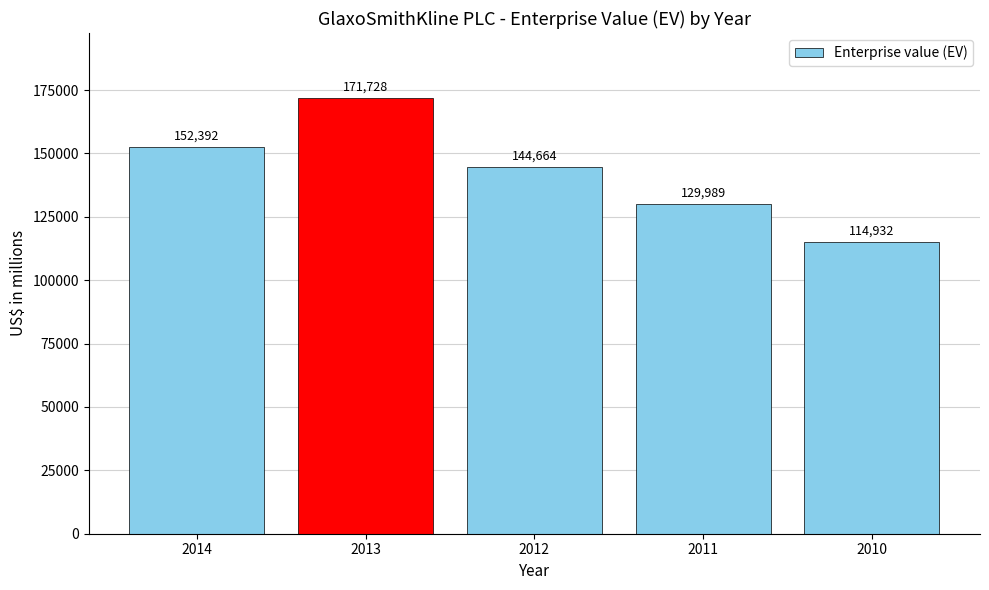

What is the sum of all values?

713705